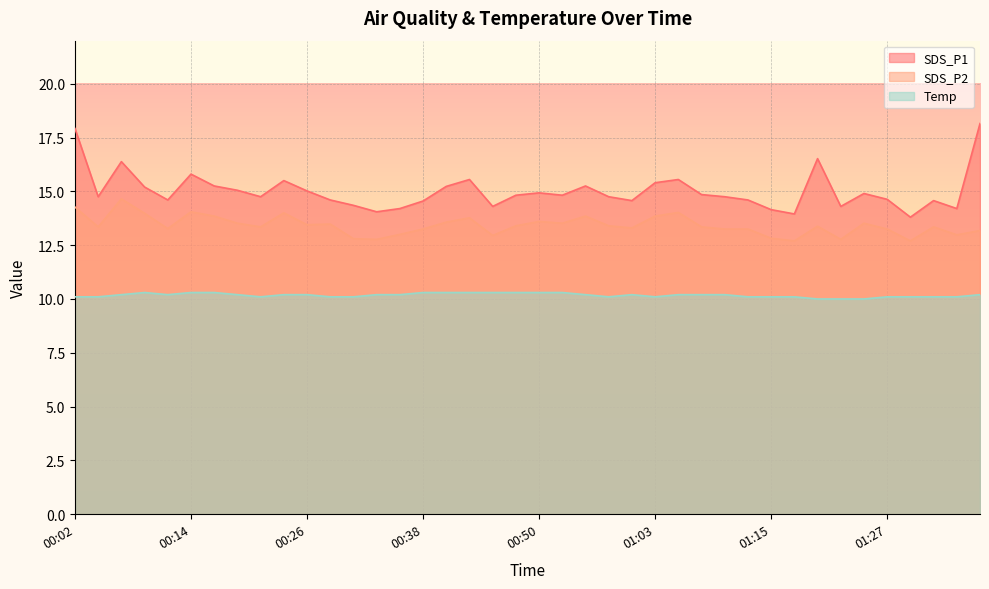

What is the sum of all SDS_P2 values?

536.8